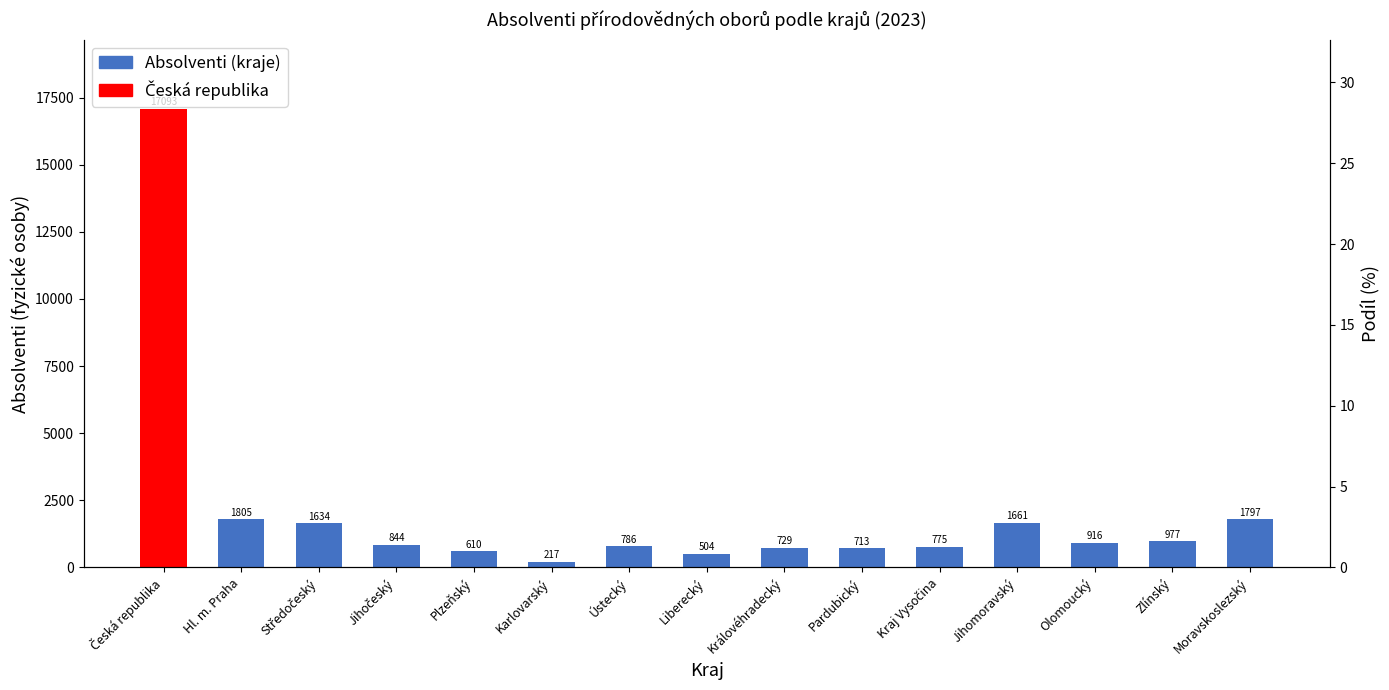

True or false: the data shows 24.6 at Hl. m. Praha.

True